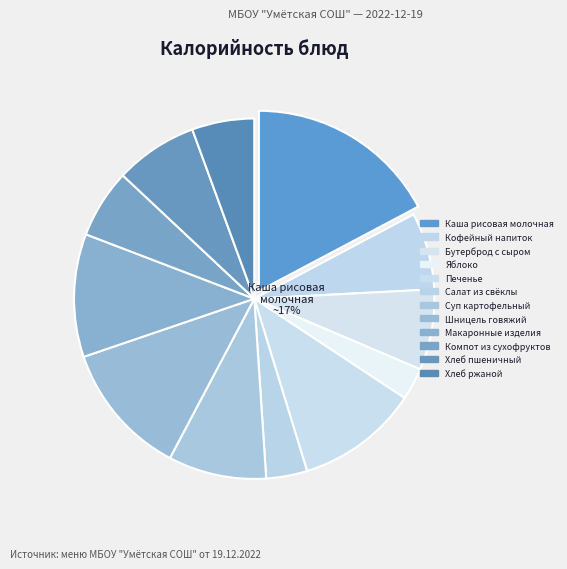

To the nearest percent, what is the combined percentage of Салат из свёклы and Хлеб ржаной?

9%